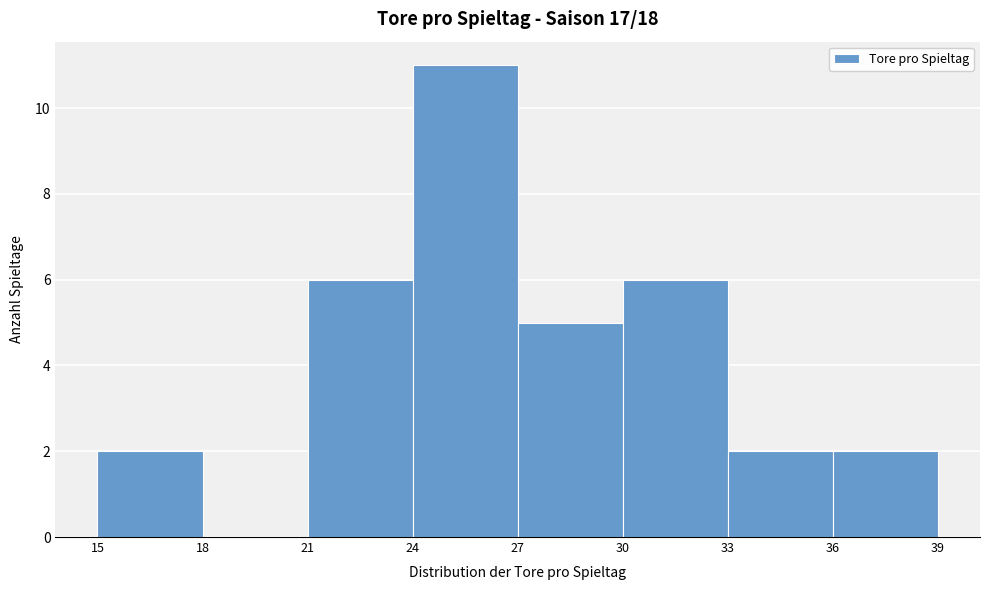

Which range on the x-axis has the tallest bar?

24 to 27